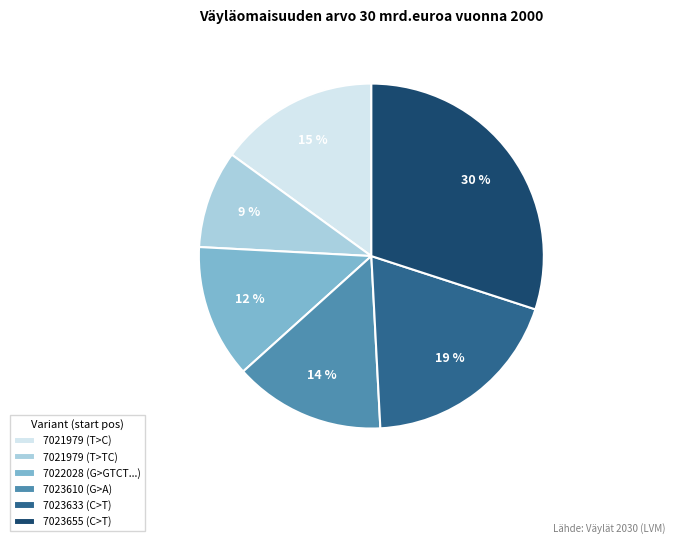

Is there a majority slice in this chart?

No